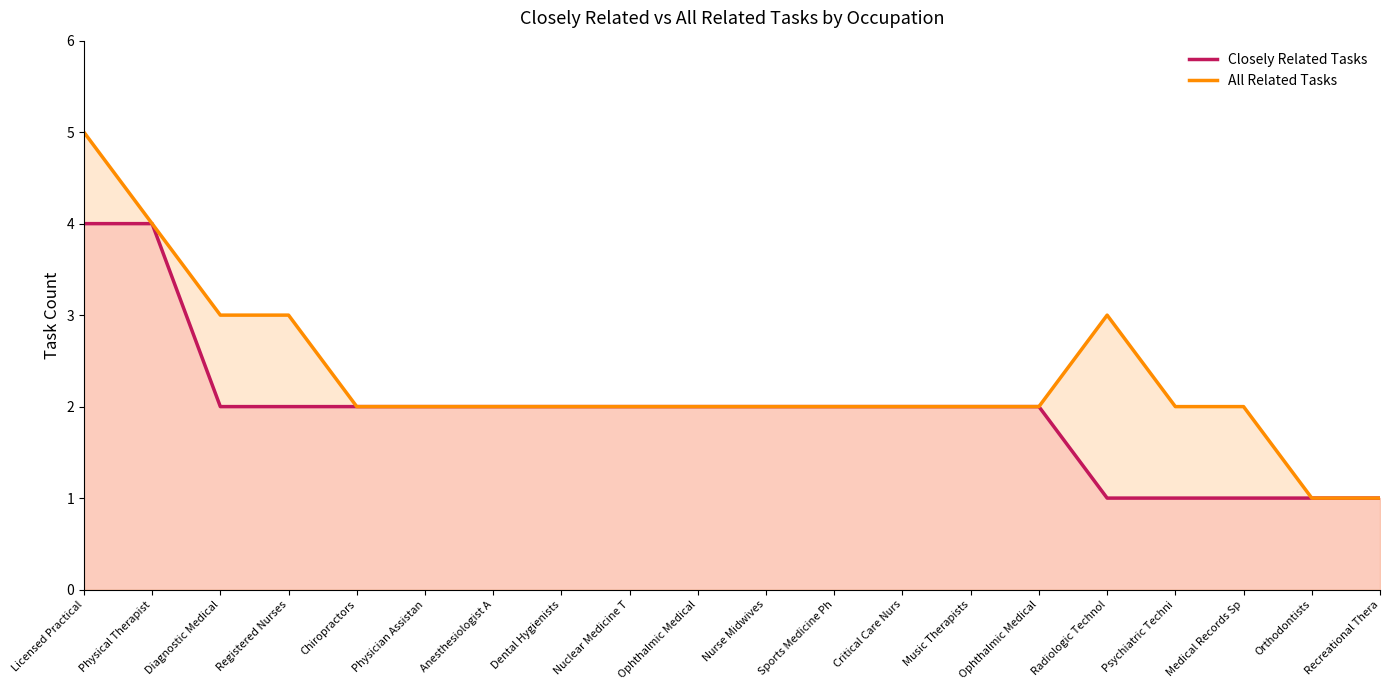

Is the value of All Related Tasks at Nuclear Medicine T greater than the value of Closely Related Tasks at Licensed Practical?

No